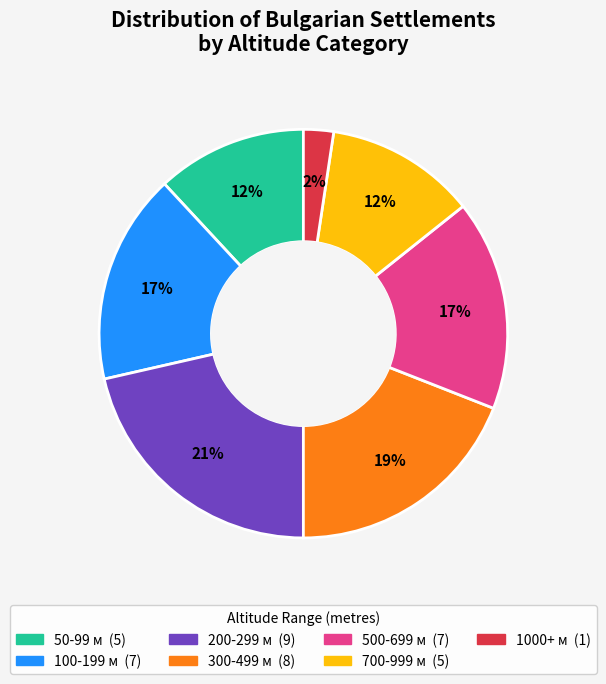

To the nearest percent, what is the difference between the largest and smallest slice percentages?

19%